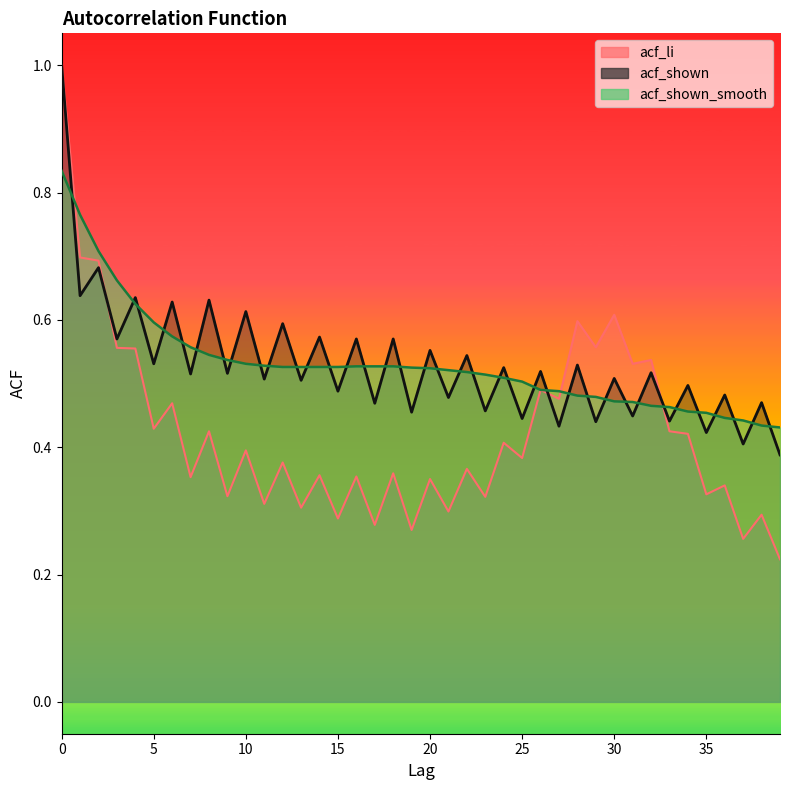

What is the value of the acf_shown point at the 6th from the left?

0.5